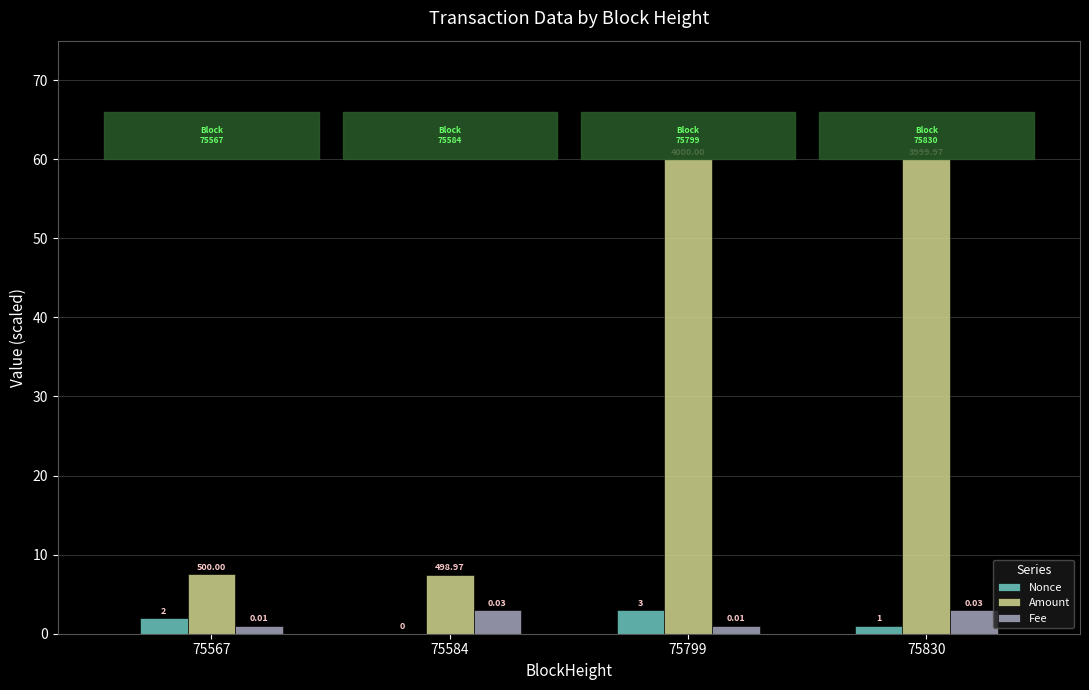

Which series has the largest total across all categories?

Amount